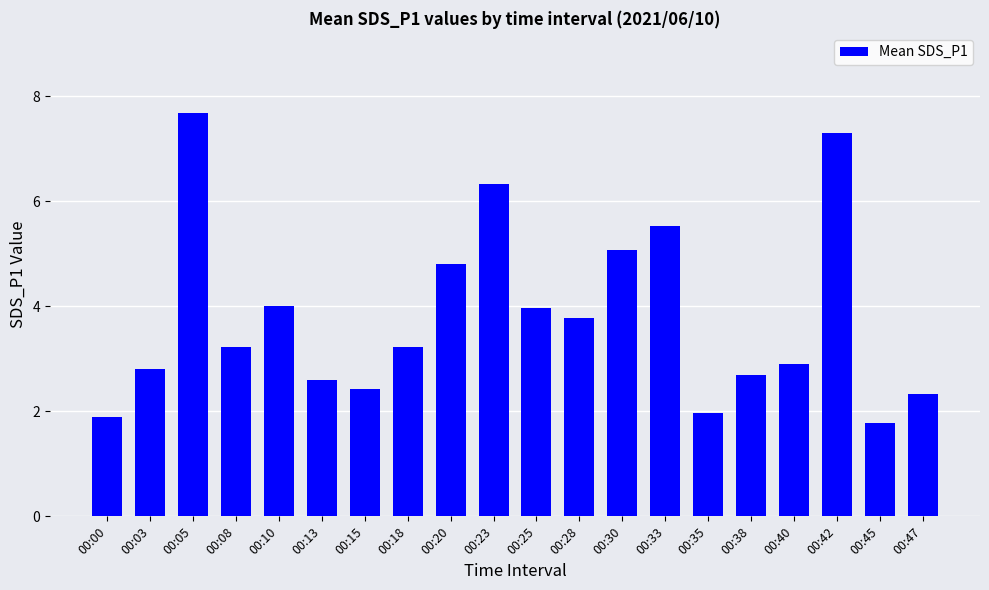

What is the value of the 7th bar from the left?

2.4